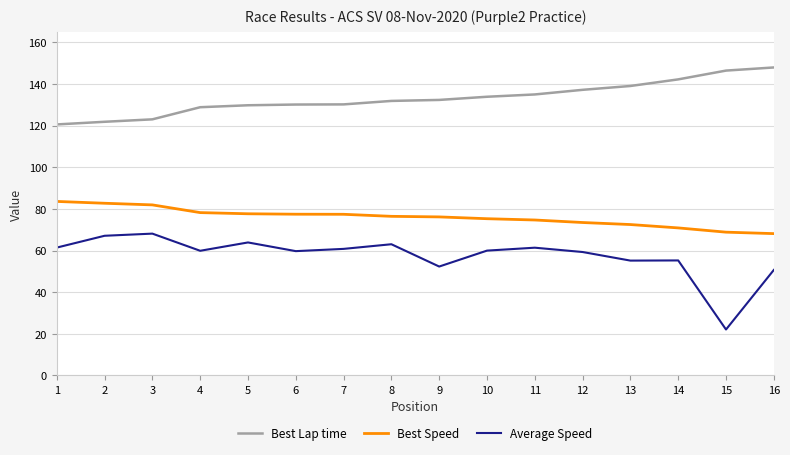

What is the spread (max minus min) of values at 1?

59.2